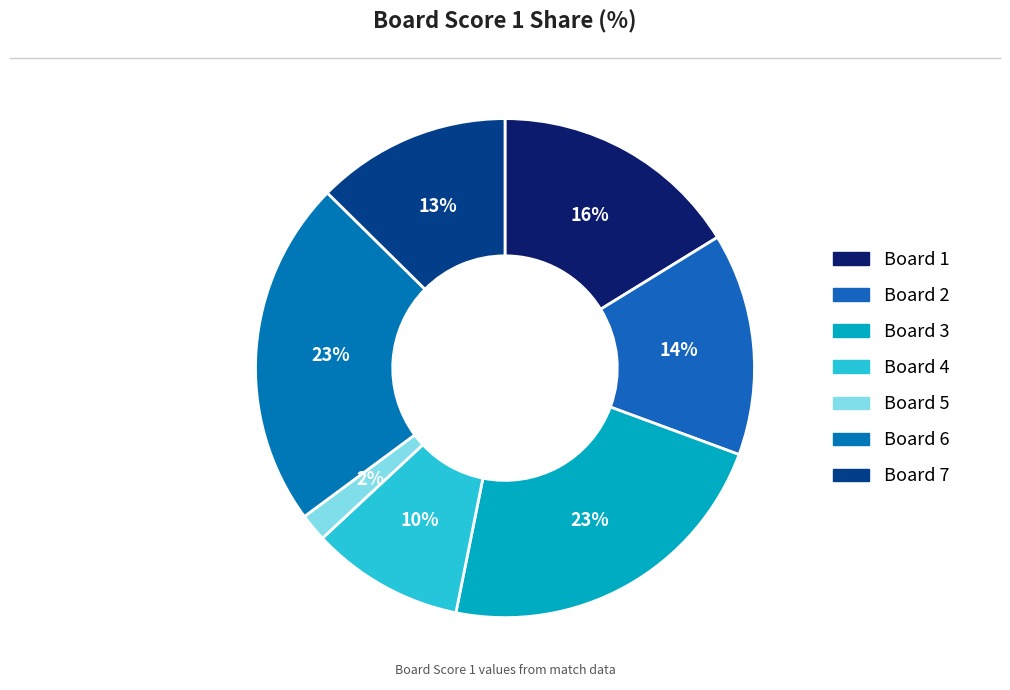

What is the ratio of the value at Board 1 to the value at Board 2?

1.1